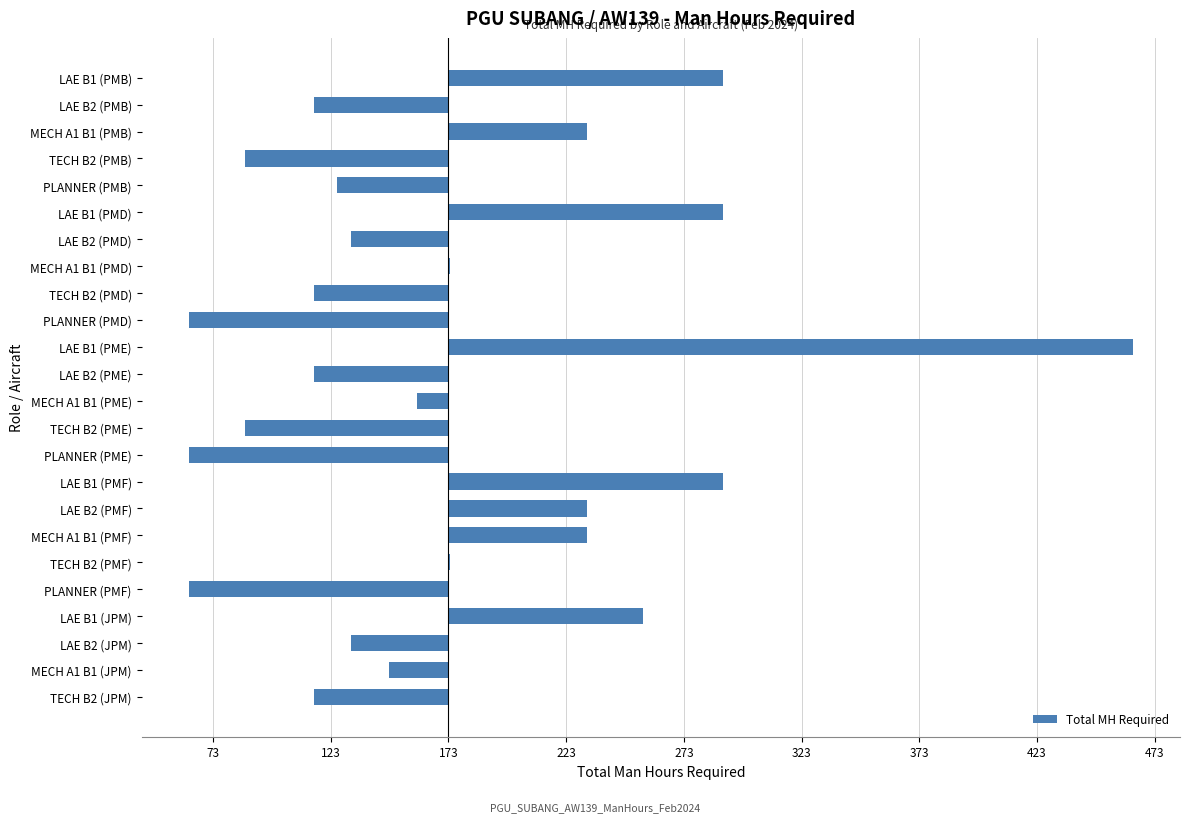

How many negative values are there?

14